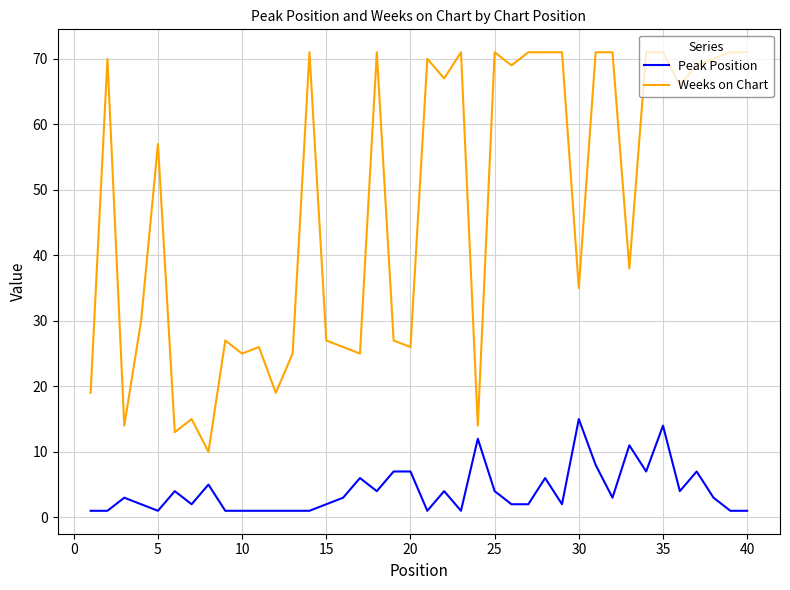

What is the greatest value displayed?

71